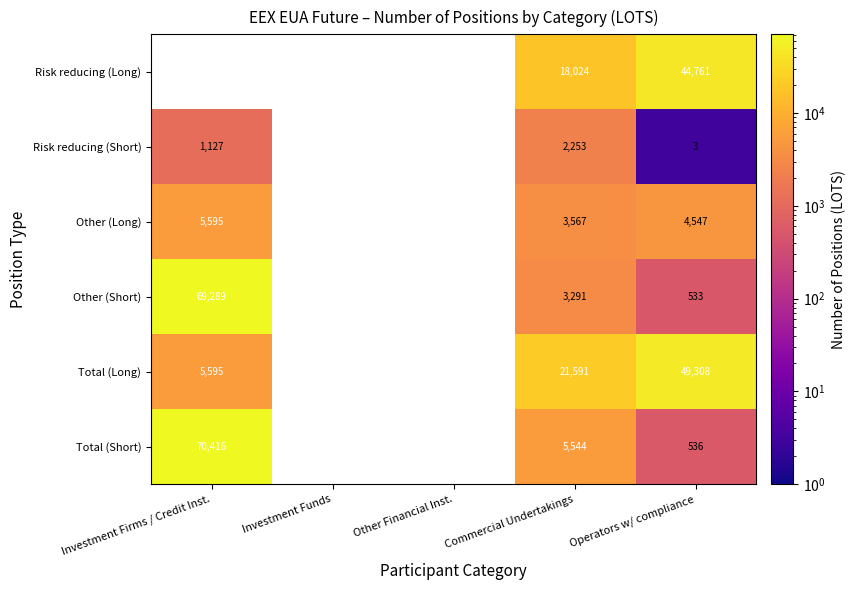

The value of Risk reducing (Short) at Commercial Undertakings is 1216. True or false?

False